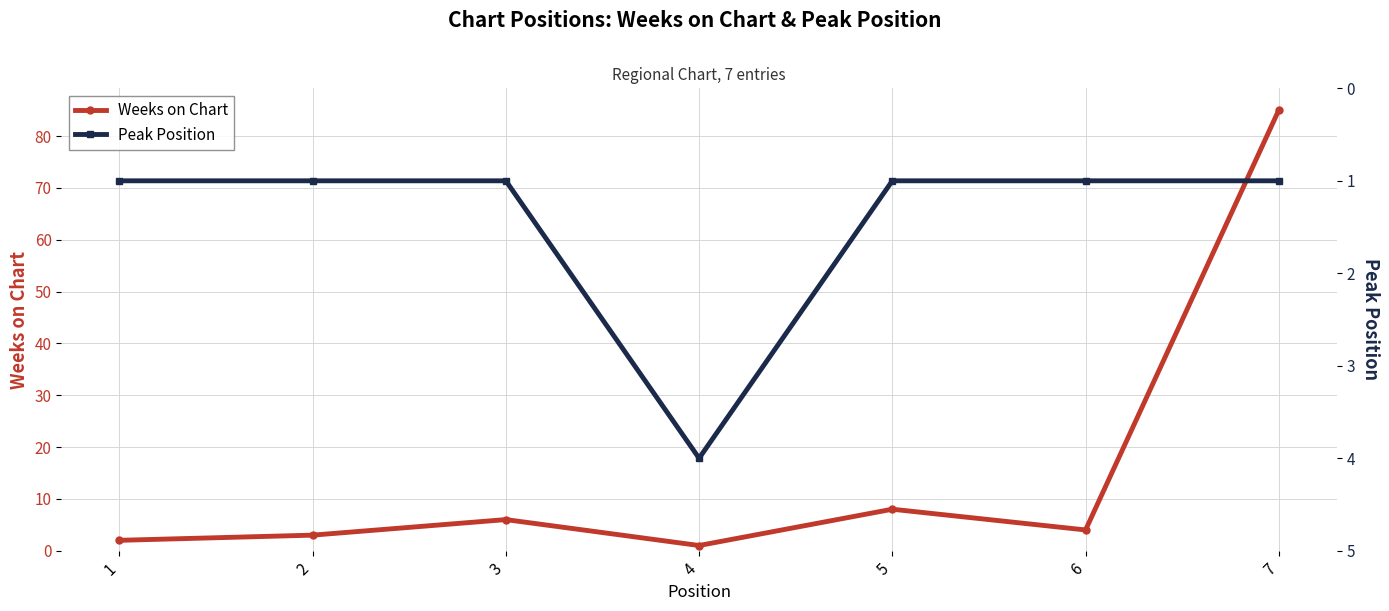

Is this an area chart (filled region under the line)?

No